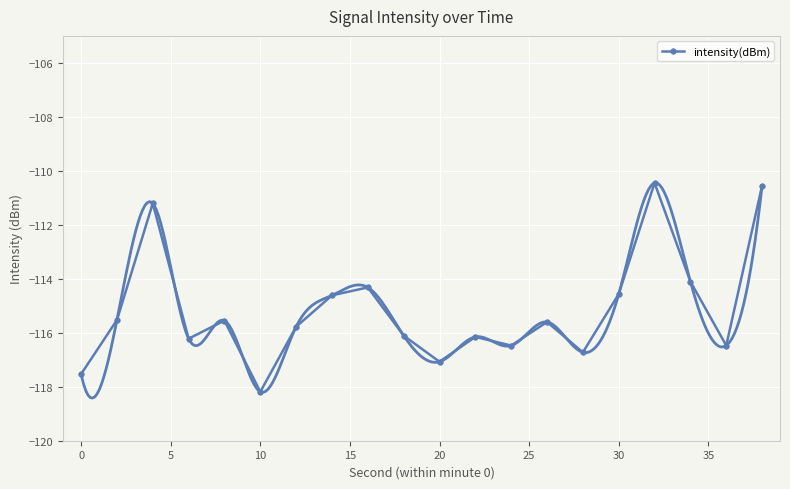

How many interior local peaks does the intensity(dBm) series have?

6